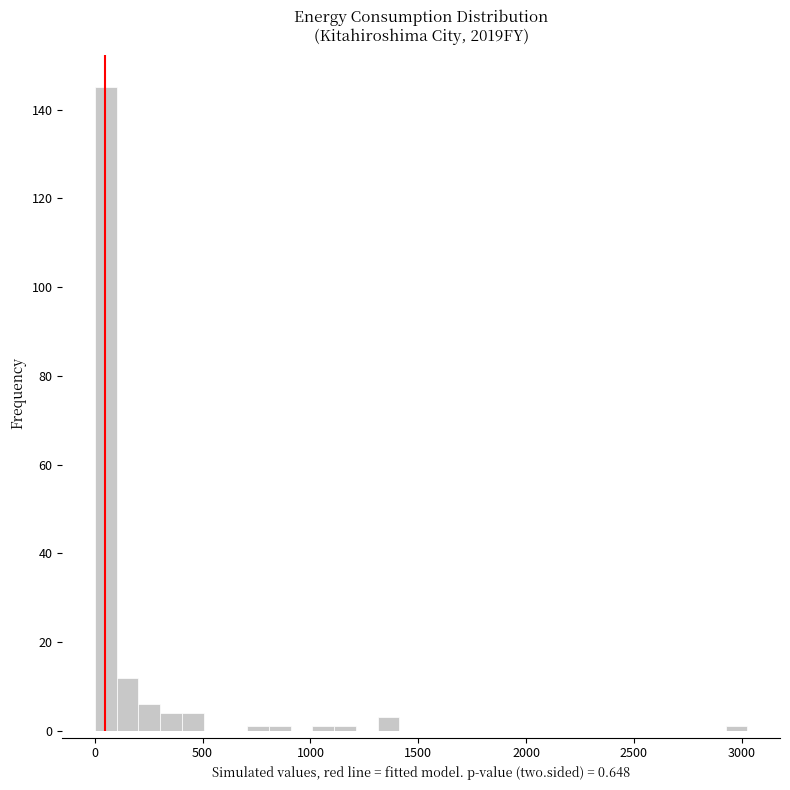

Read against the x-axis, roughly where is the centre of the tallest bar?

50